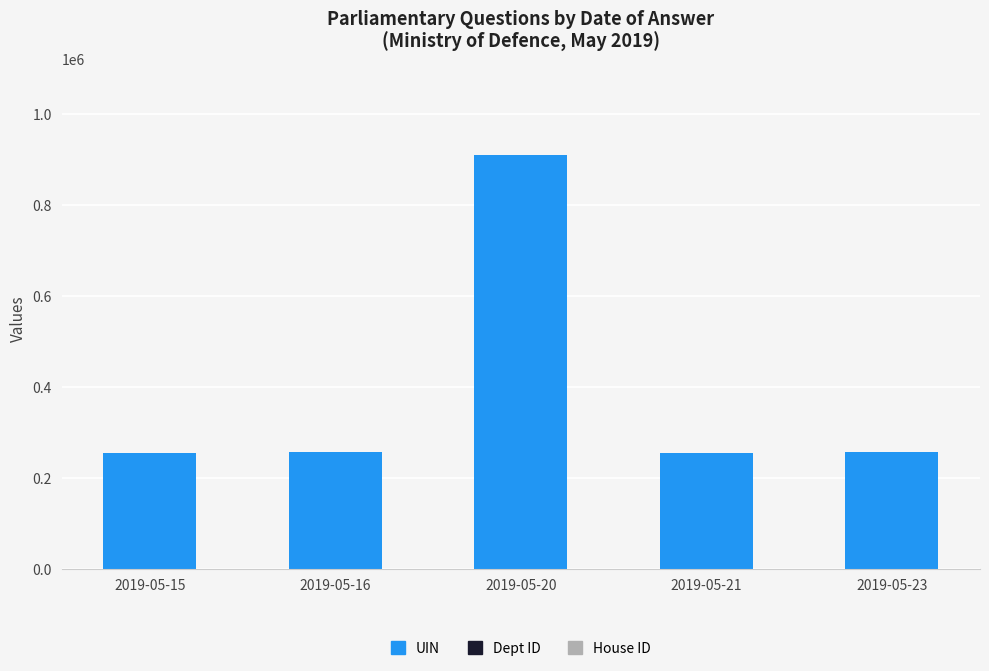

What is the maximum value for UIN?

910985